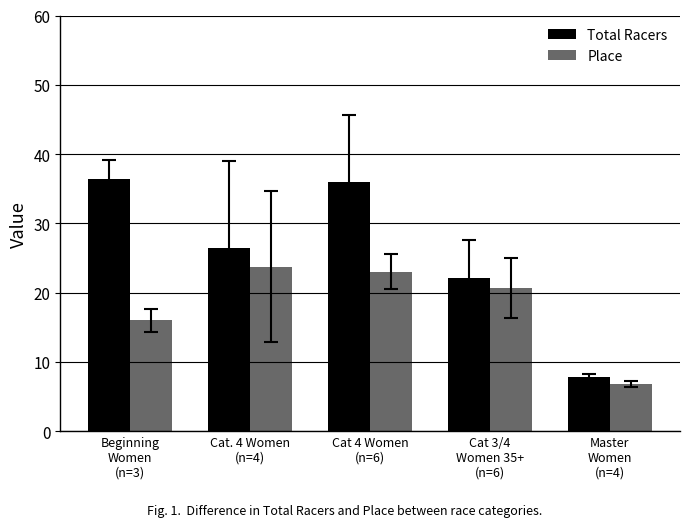

What is the value of the Place bar at the 4th from the left?

20.7